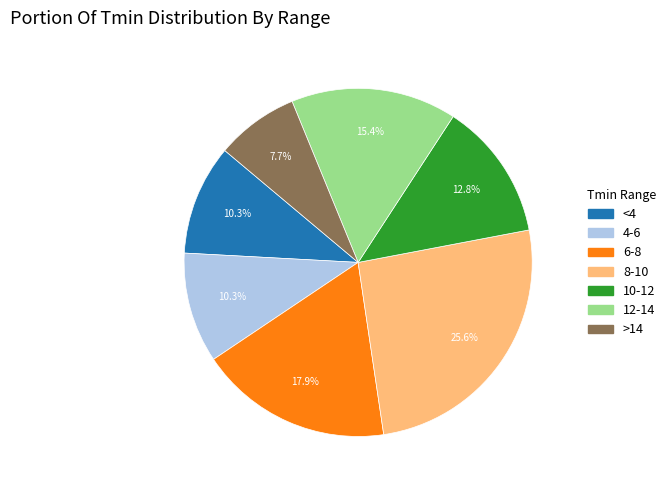

Does any single category account for the majority?

No